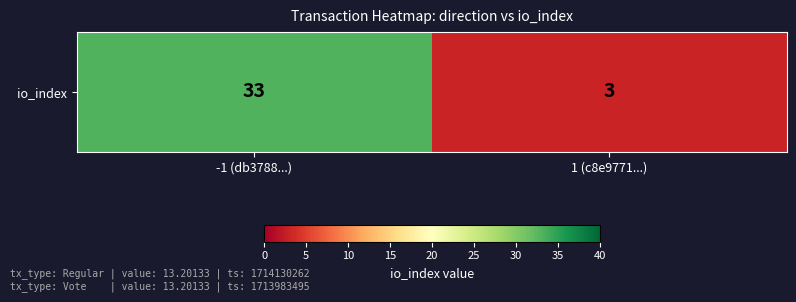

What is the average value?

18